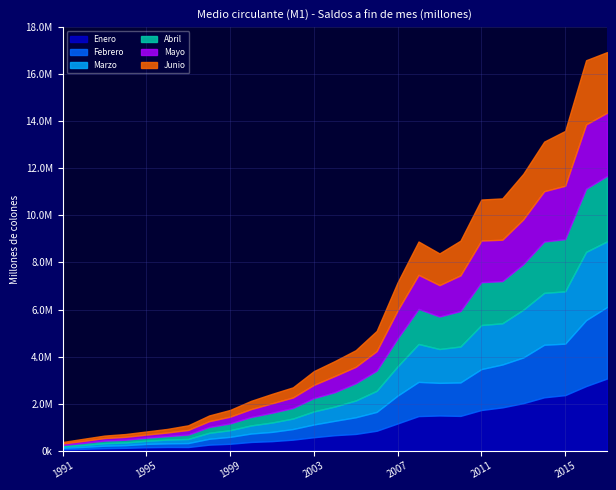

List the labels in order of Mayo value, smallest first.

1991, 1992, 1993, 1994, 1995, 1996, 1997, 1998, 1999, 2000, 2001, 2002, 2003, 2004, 2005, 2006, 2007, 2009, 2008, 2010, 2012, 2011, 2013, 2014, 2015, 2017, 2016